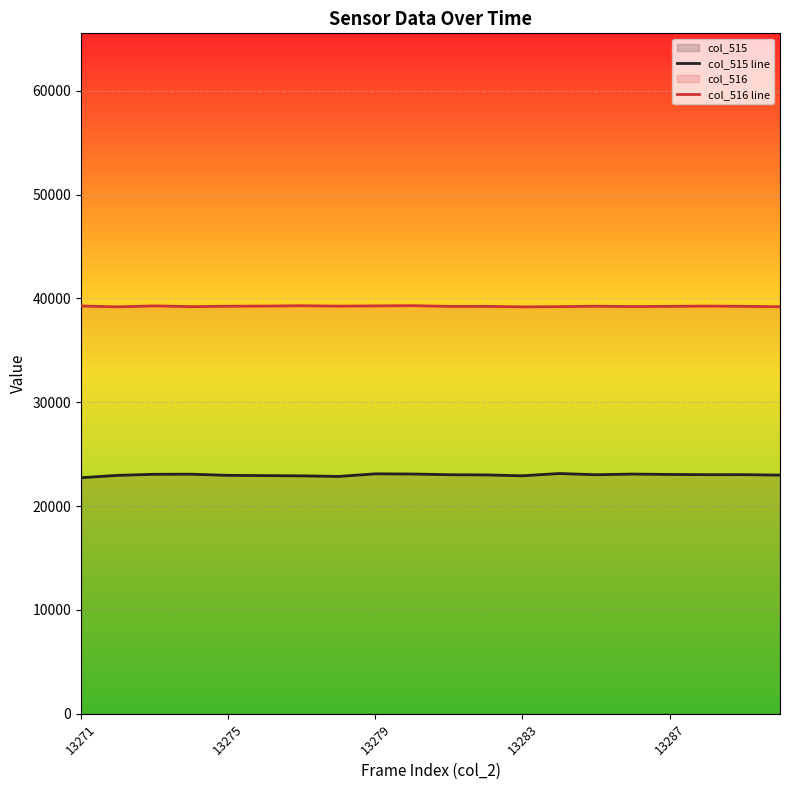

Rank the series by their maximum value, from highest to lowest.

col_516 line, col_515 line